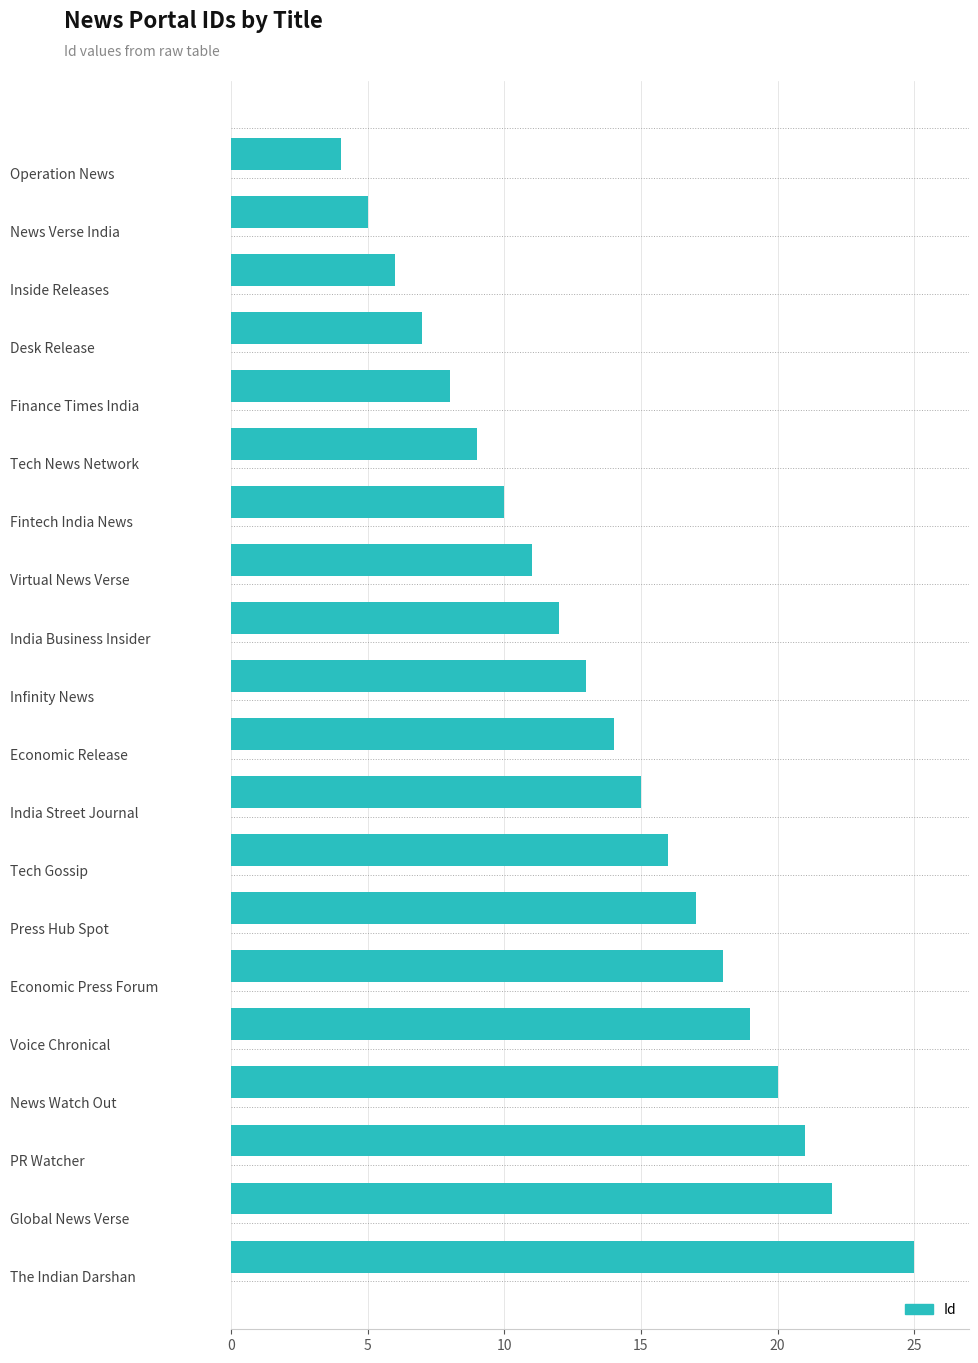

What is the greatest value displayed?

25